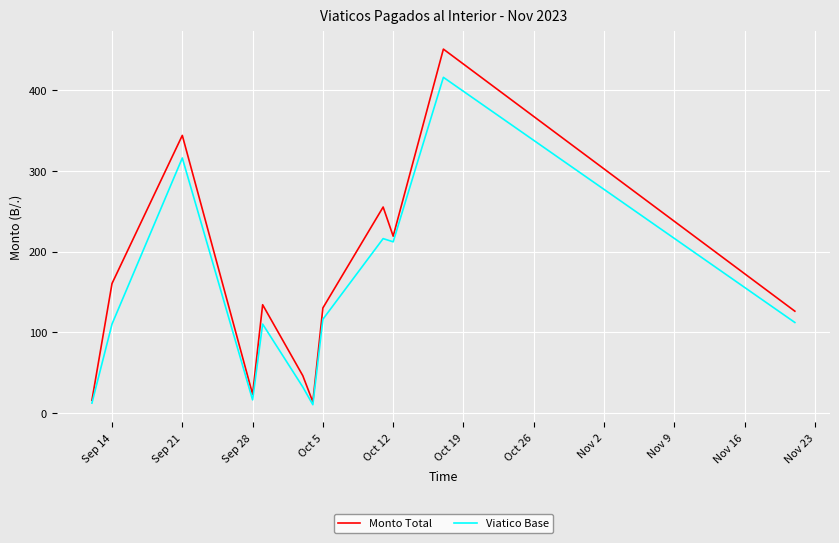

What is the smallest value displayed?

10.0